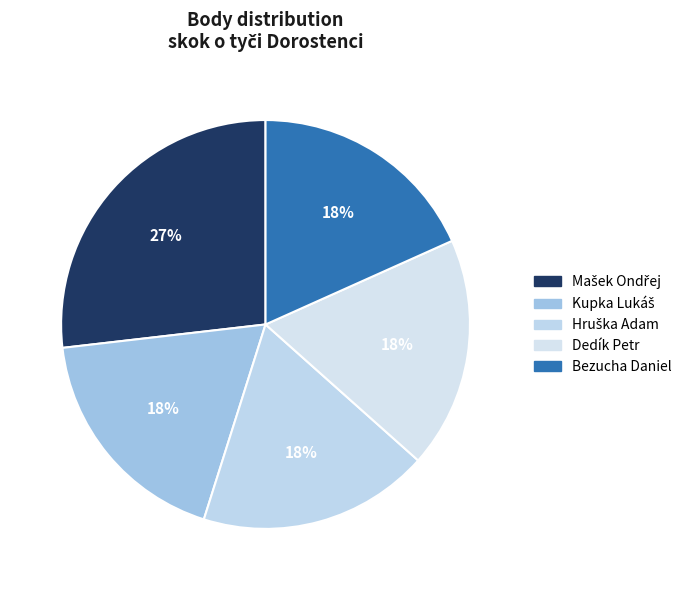

Rank the categories by value from lowest to highest.

Kupka Lukáš, Hruška Adam, Dedík Petr, Bezucha Daniel, Mašek Ondřej